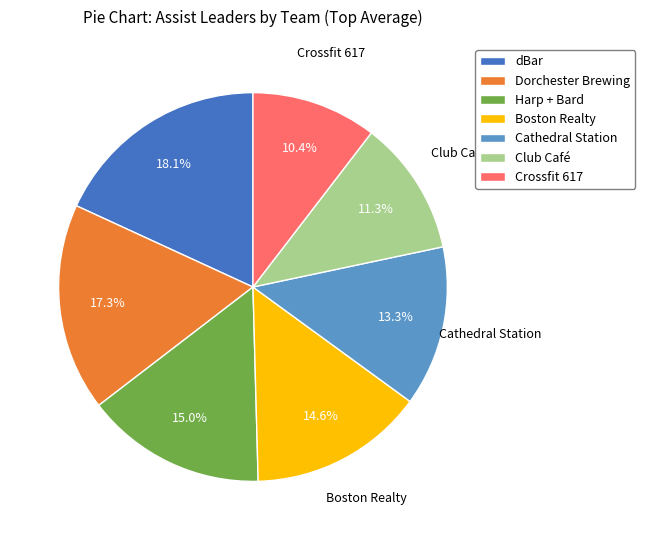

Approximately how many times larger is the value at Cathedral Station compared to dBar?

0.7